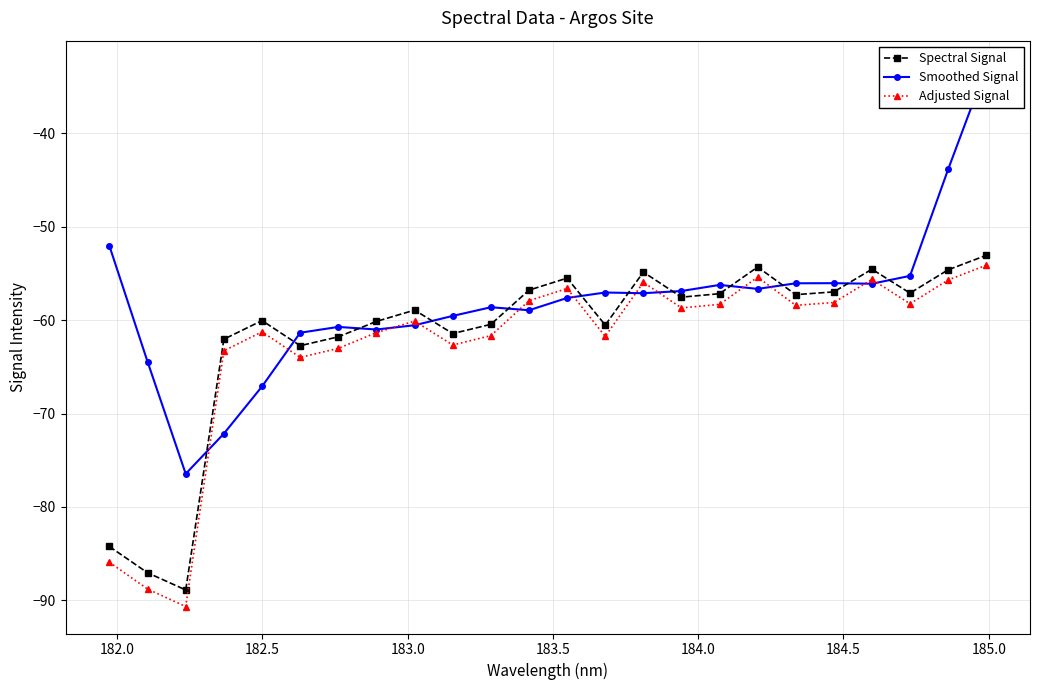

What is the greatest value displayed?

-33.0